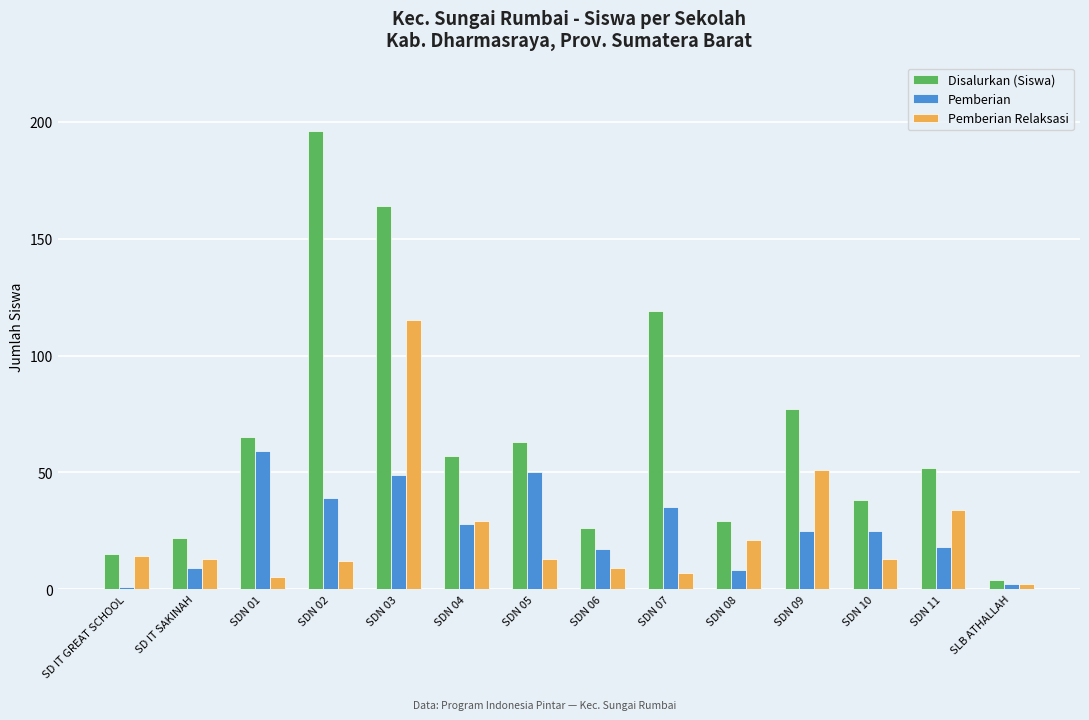

The value of Disalurkan (Siswa) at SDN 01 is 20. True or false?

False